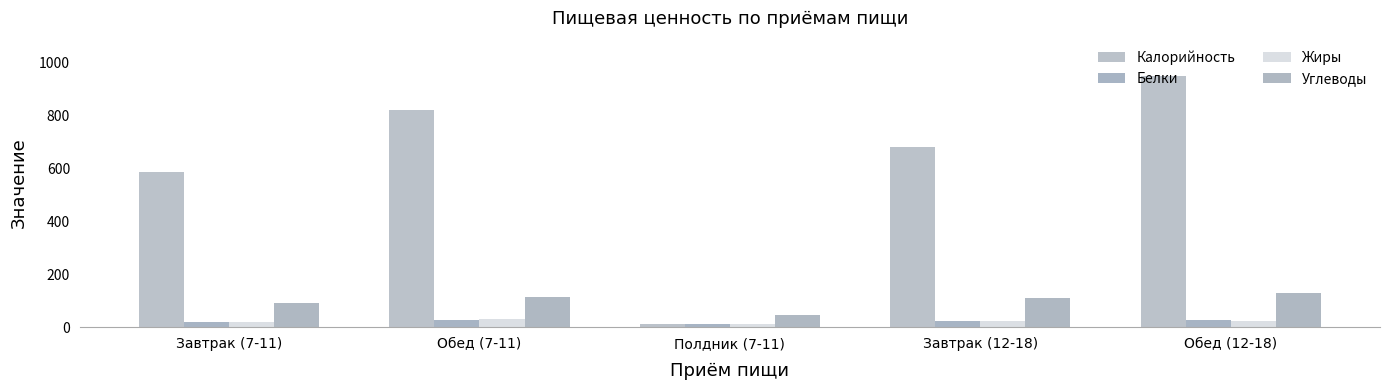

What is the total value across all series at Завтрак (7-11)?

716.9